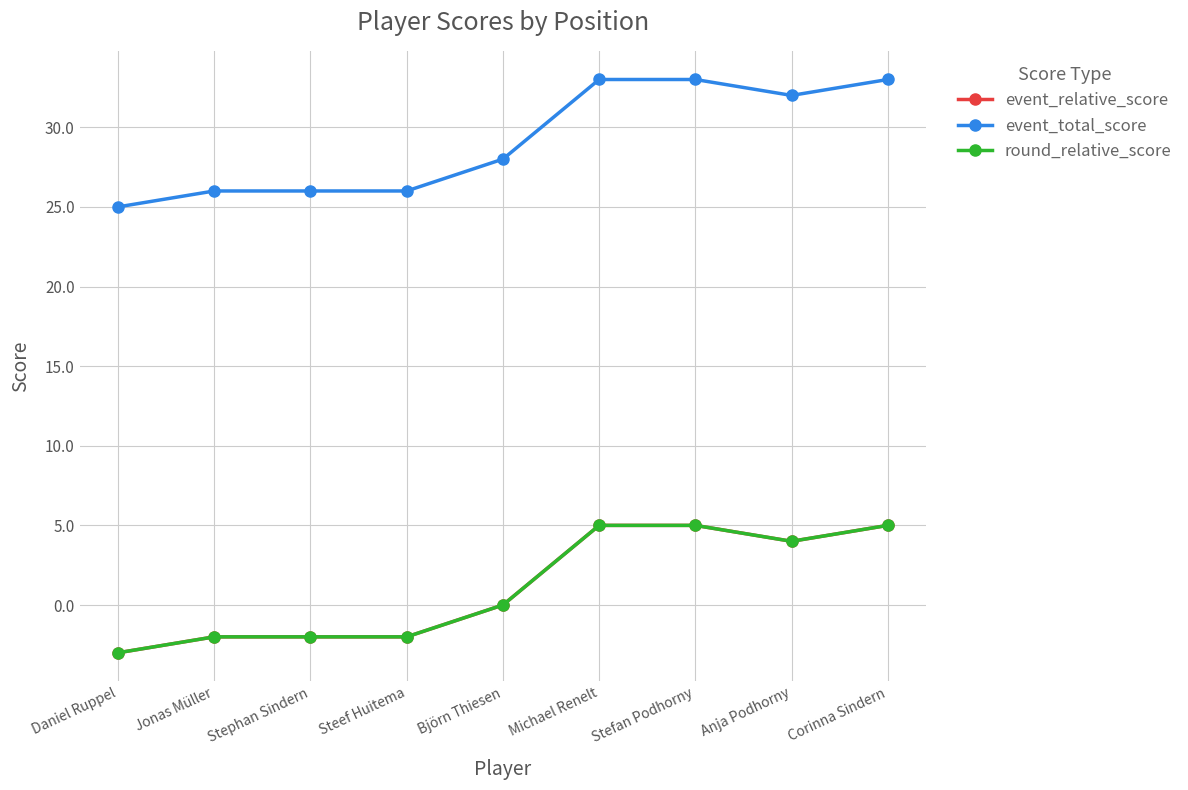

At which category does event_relative_score reach its first local valley?

Anja Podhorny